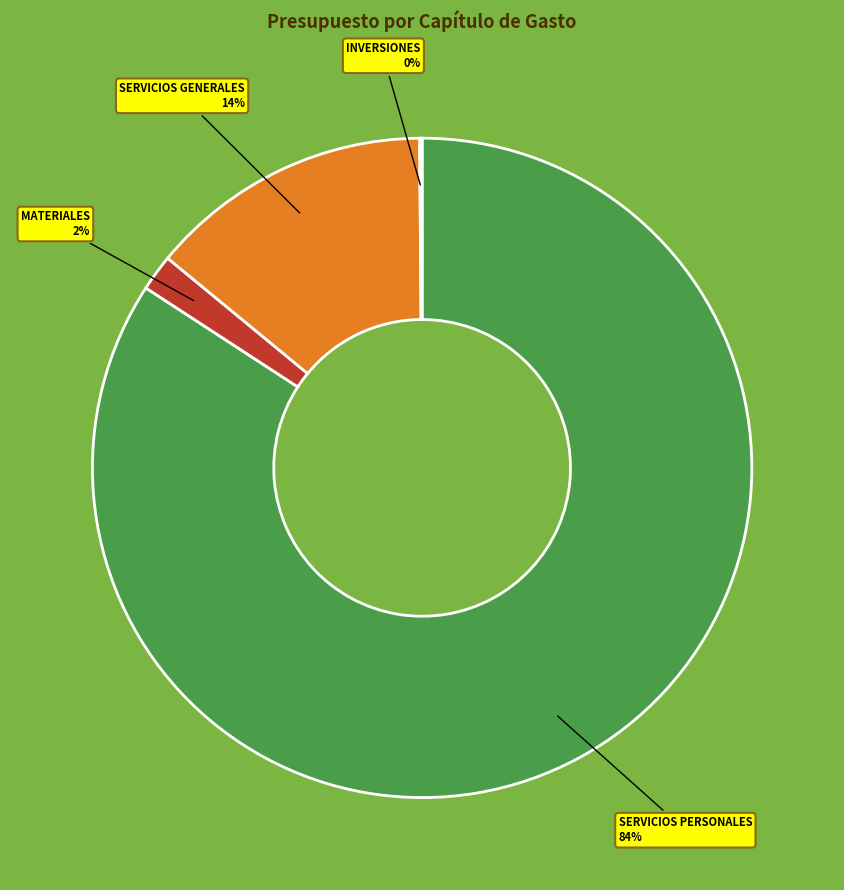

Is there any slice that represents more than half of the pie?

Yes